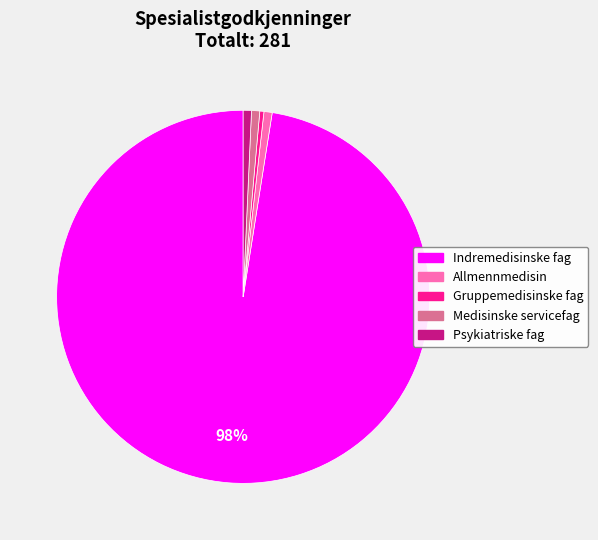

Is it true that Medisinske servicefag is 1% of the pie?

True